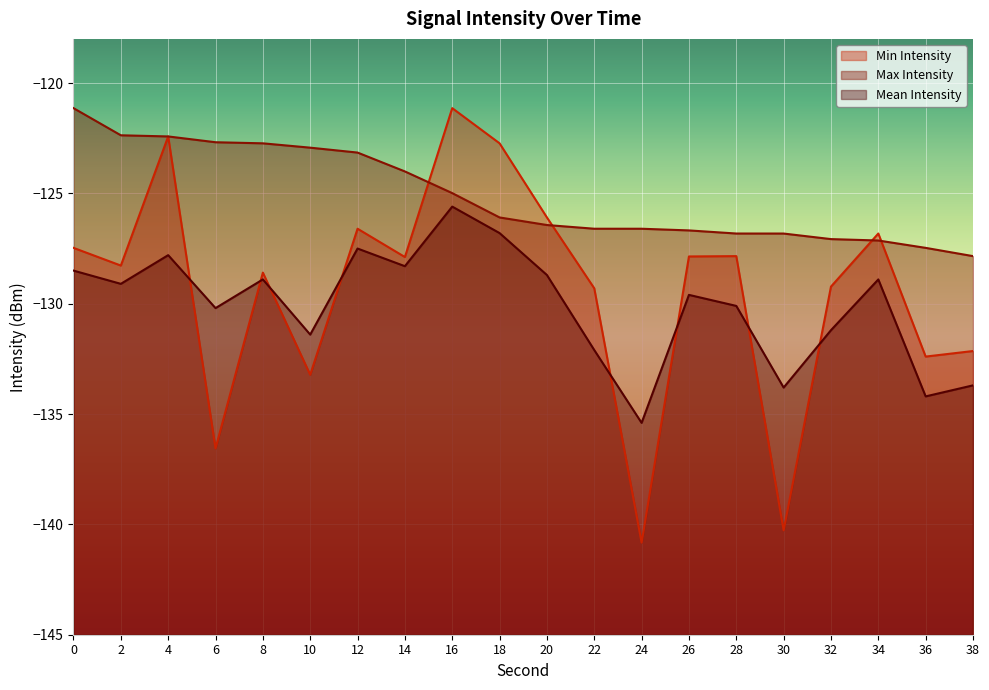

Which series has the largest range (max minus min)?

Min Intensity